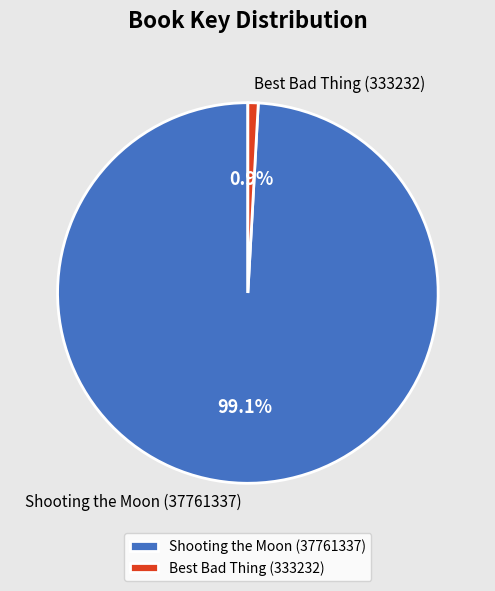

To the nearest percent, what percentage of the pie is Shooting the Moon (37761337)?

99%